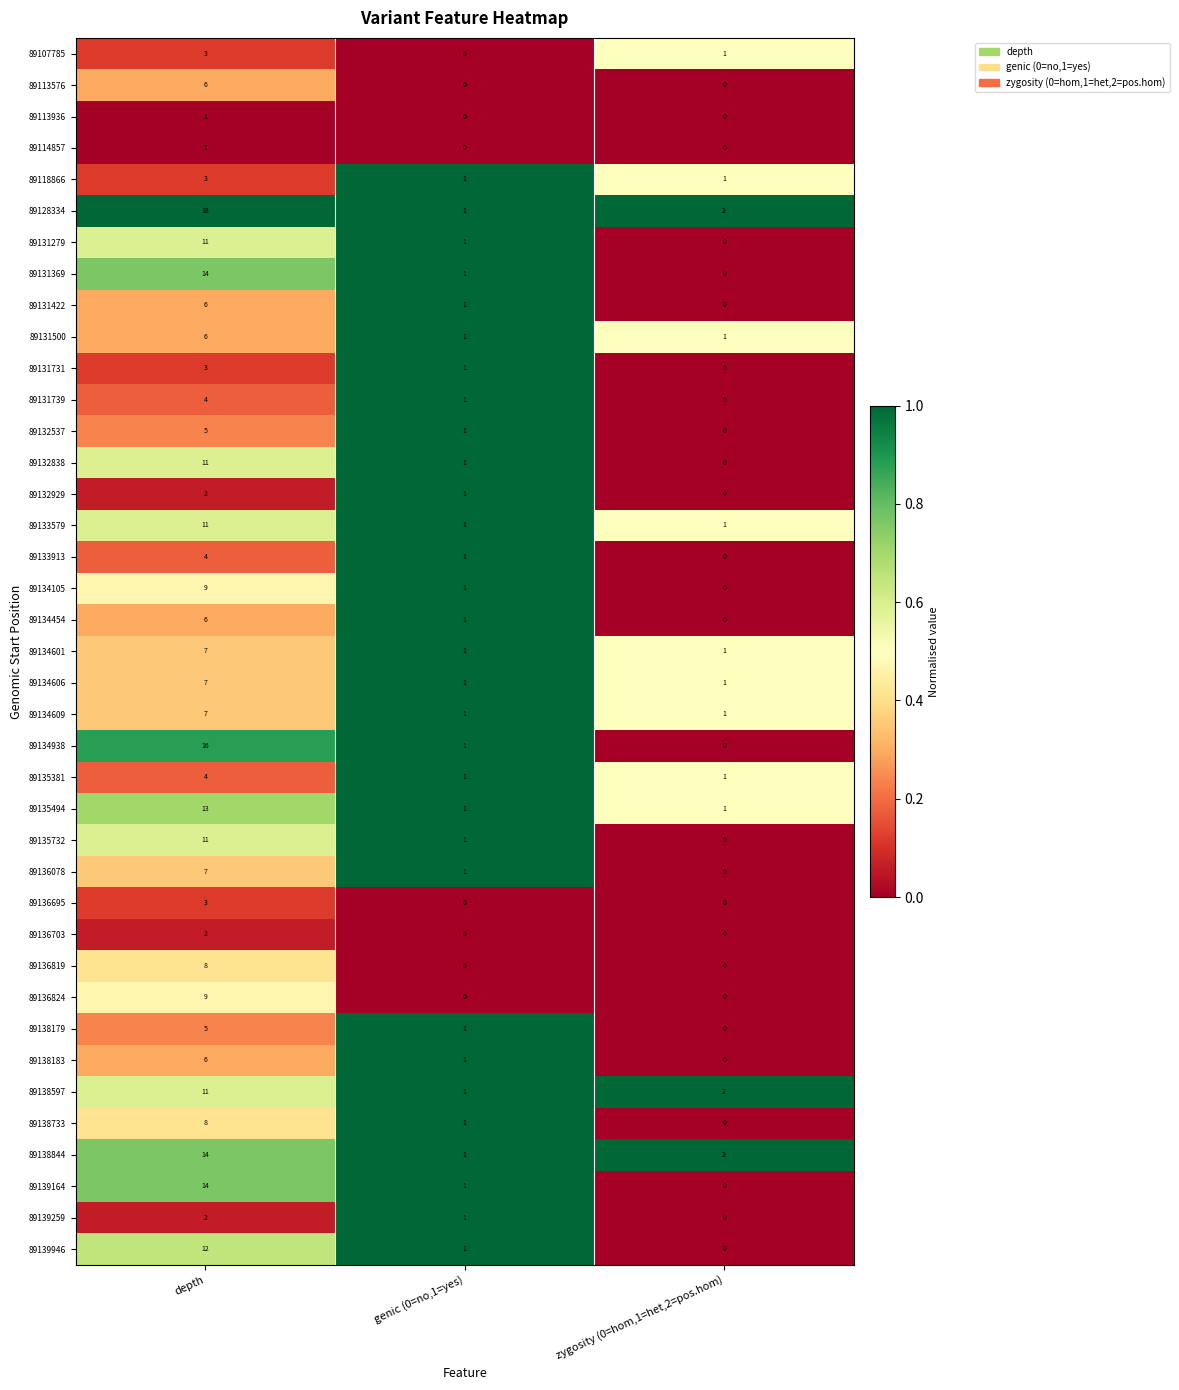

List the labels in order of 89132929 value, largest first.

depth, genic (0=no,1=yes), zygosity (0=hom,1=het,2=pos.hom)